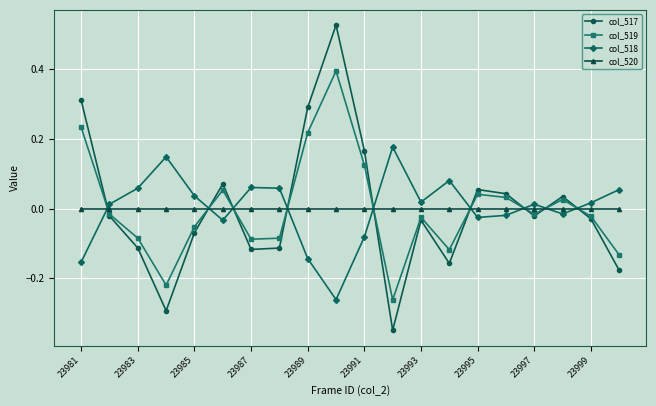

How many distinct data groups are displayed?

4